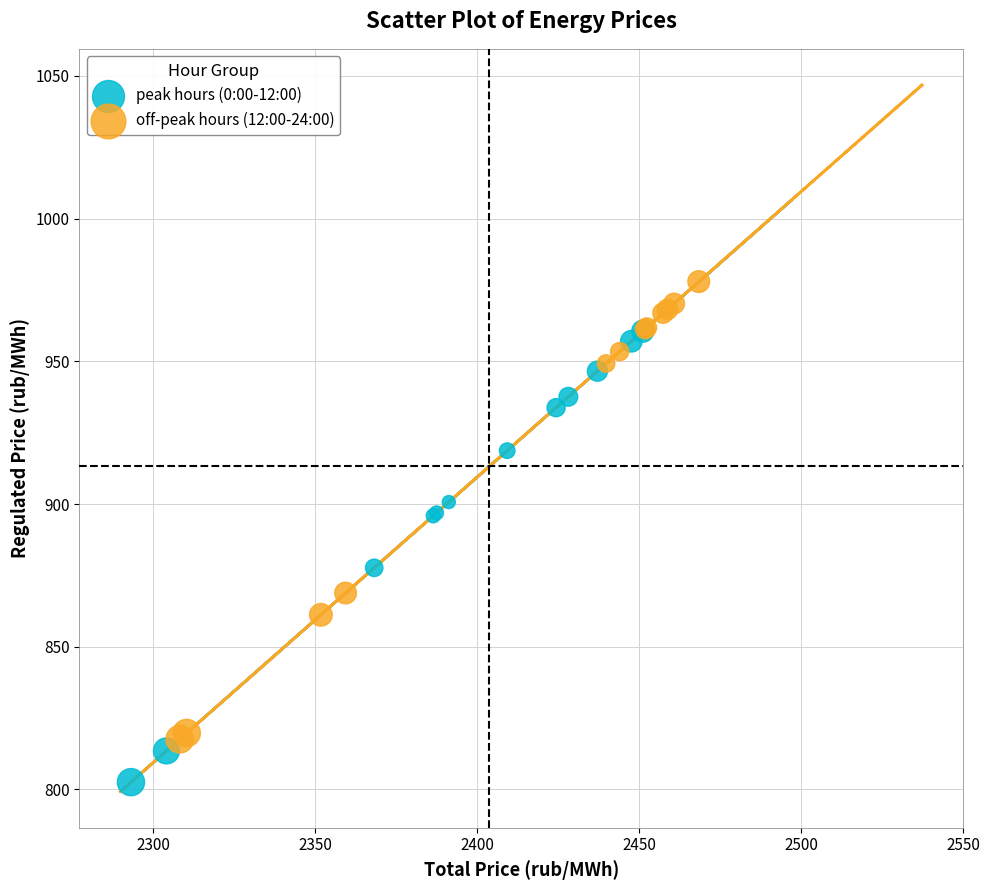

What are all the series names shown in the legend?

peak hours (0:00-12:00), off-peak hours (12:00-24:00)